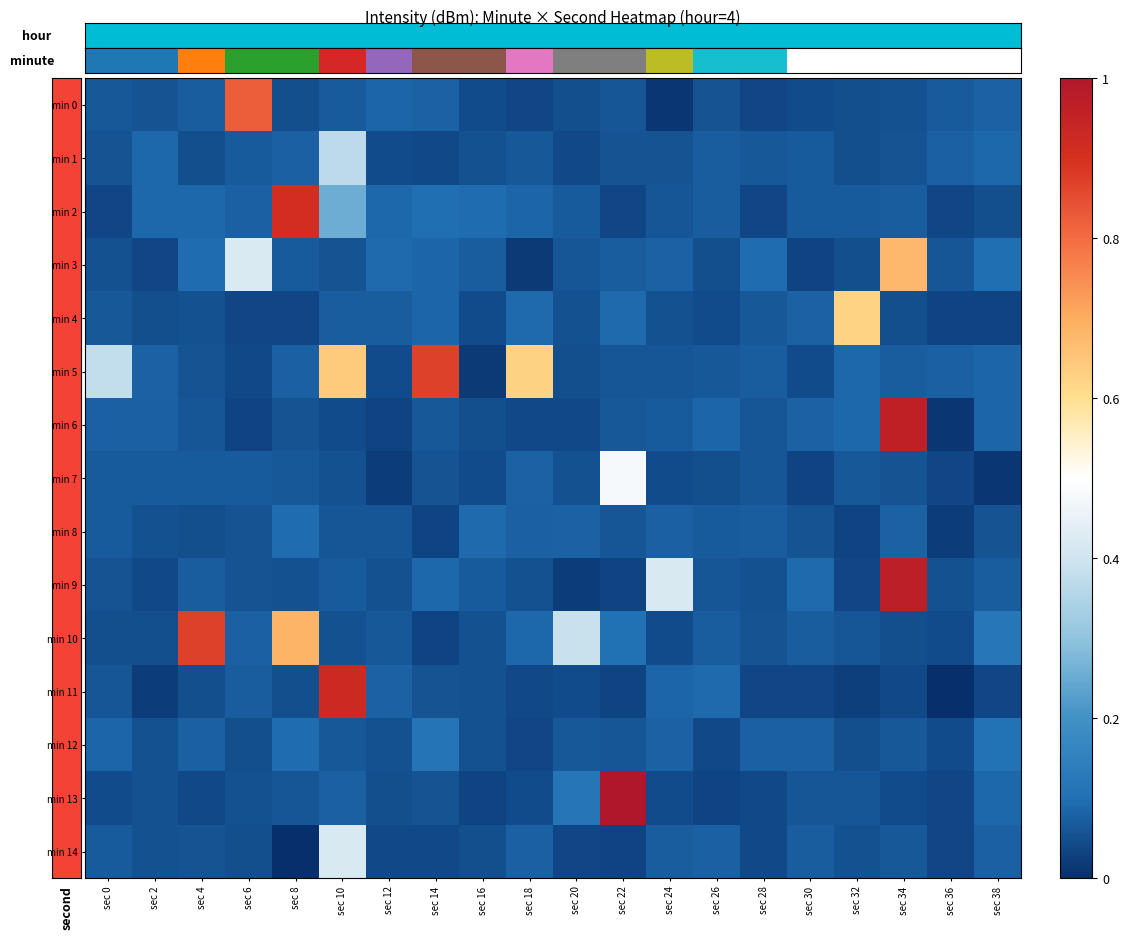

What is the difference between the second highest and minimum values in the min 3 series?

0.4